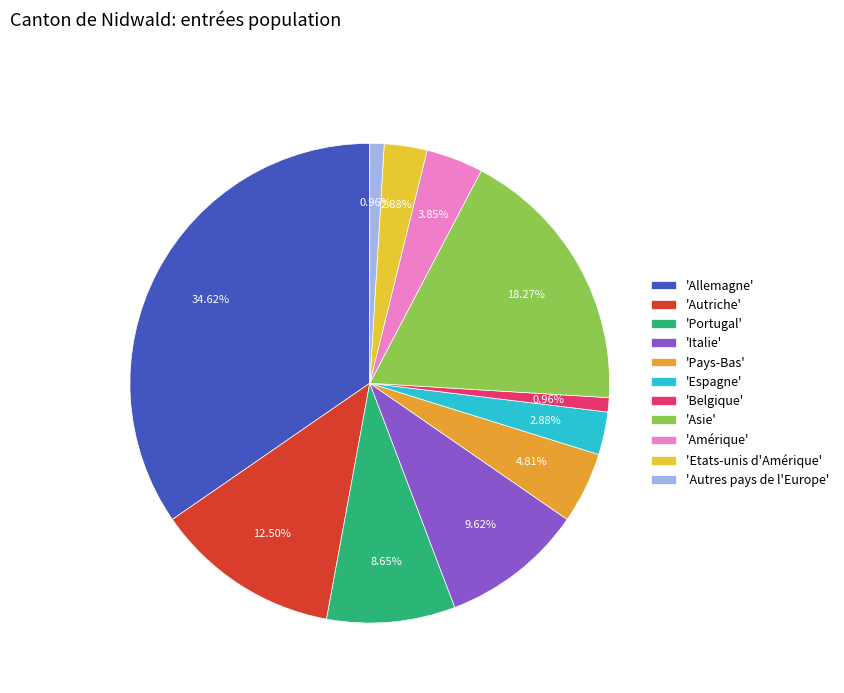

How many segments does this pie chart have?

11